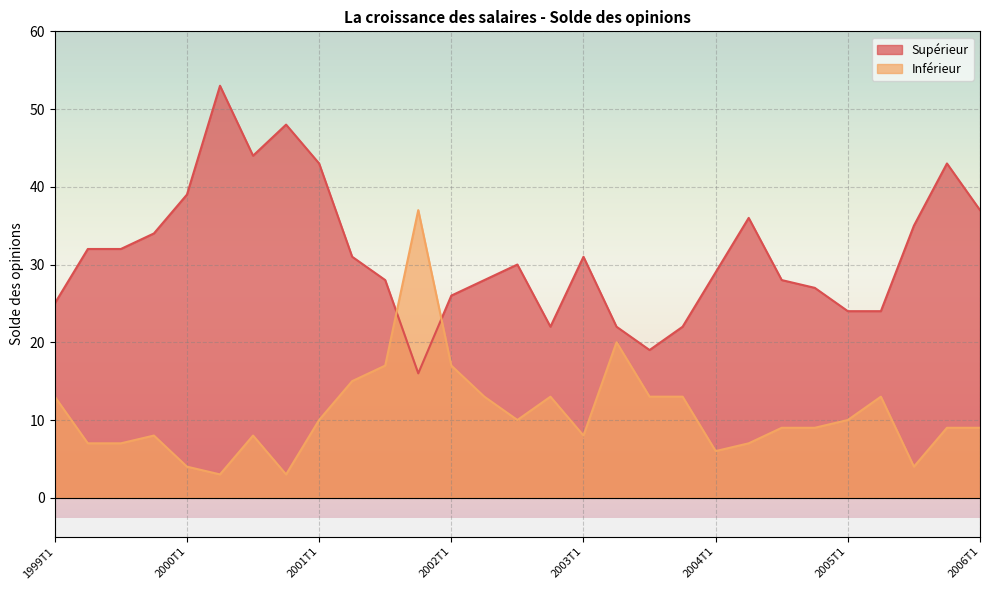

What is the label of the 9th point from the right?

2004T1